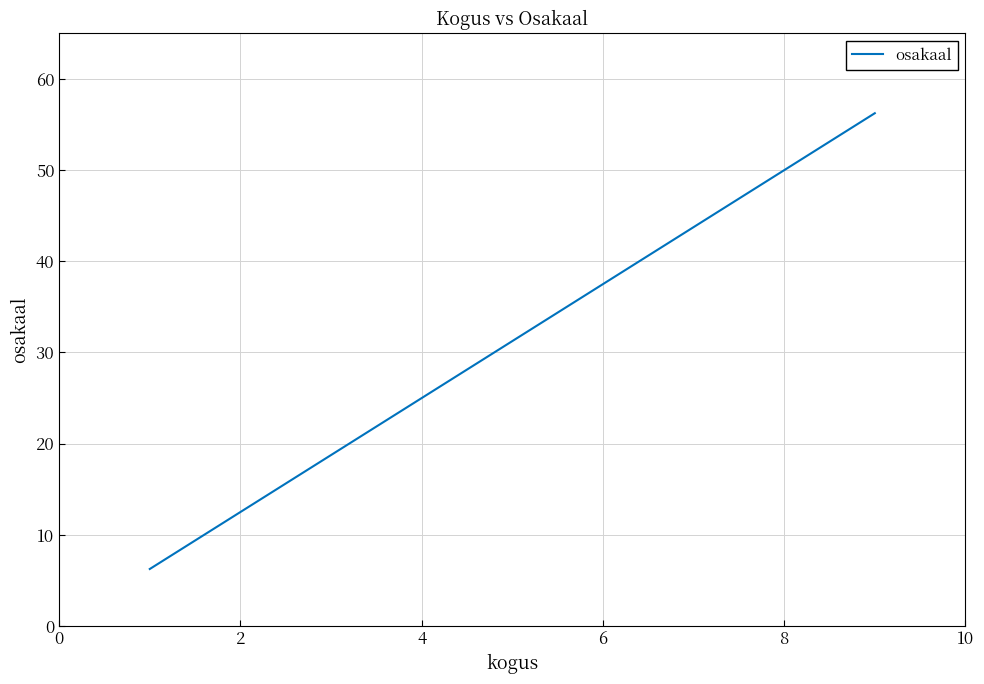

Does the chart have visible grid lines?

Yes